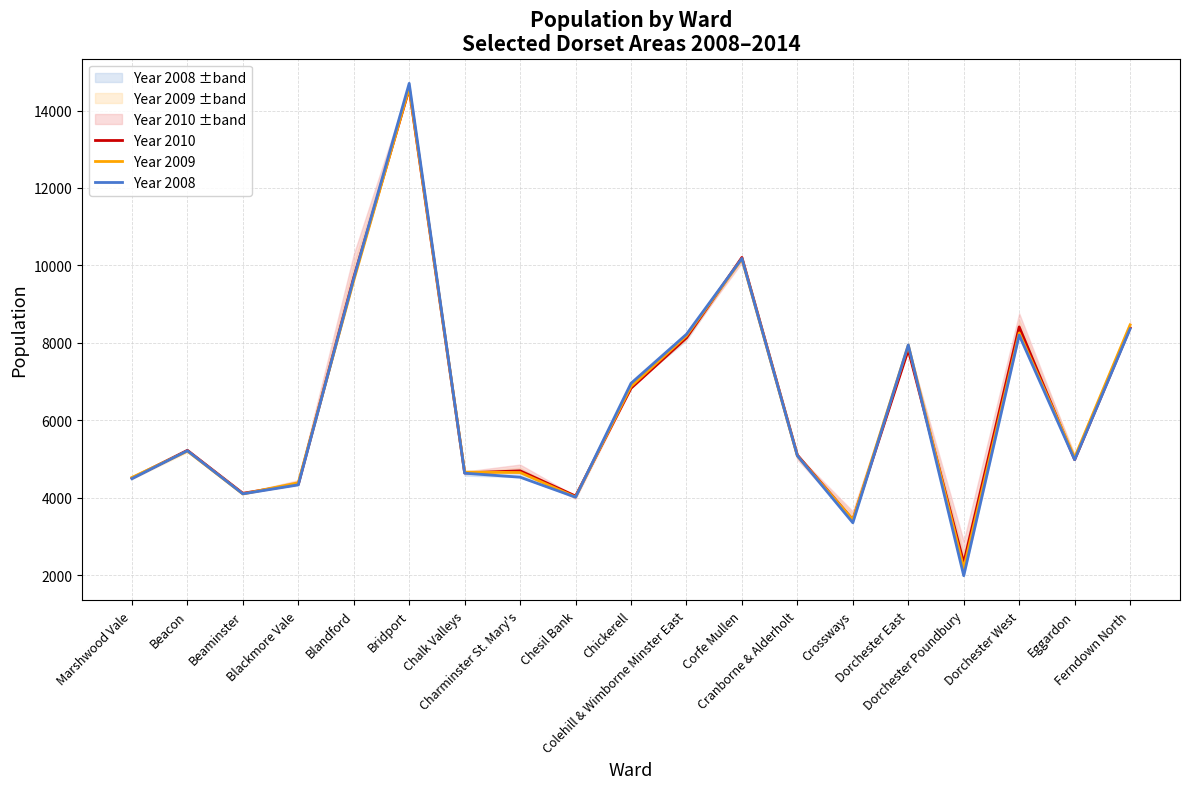

What is the sum of the Year 2010 values at Bridport and Crossways?

17984